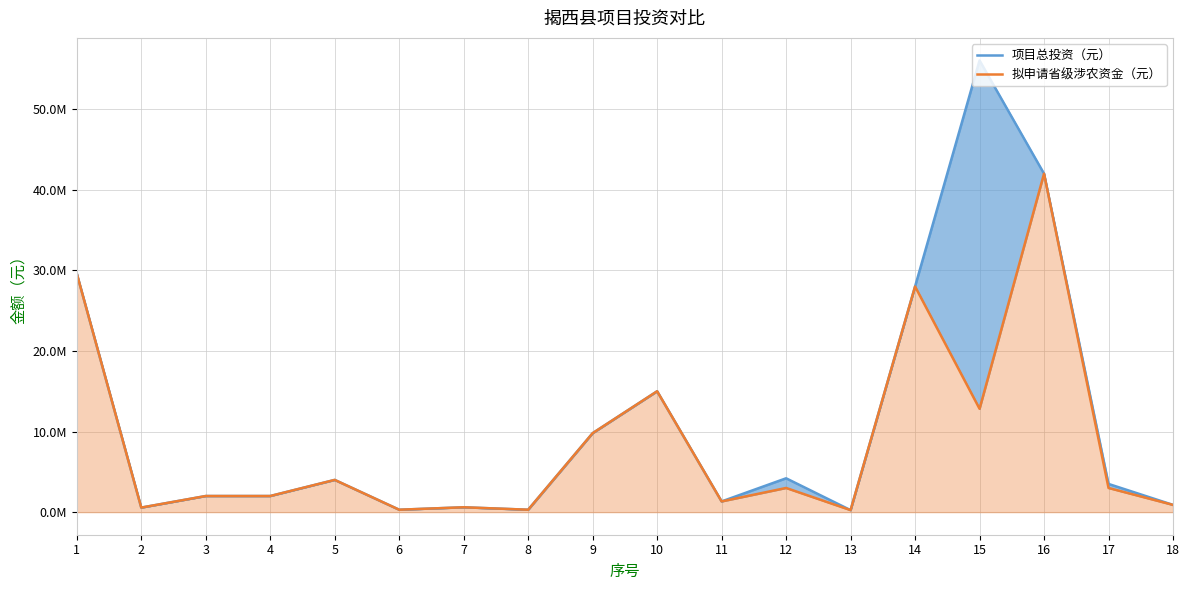

The 拟申请省级涉农资金（元） series shows 1401797.0 at 5. True or false?

False